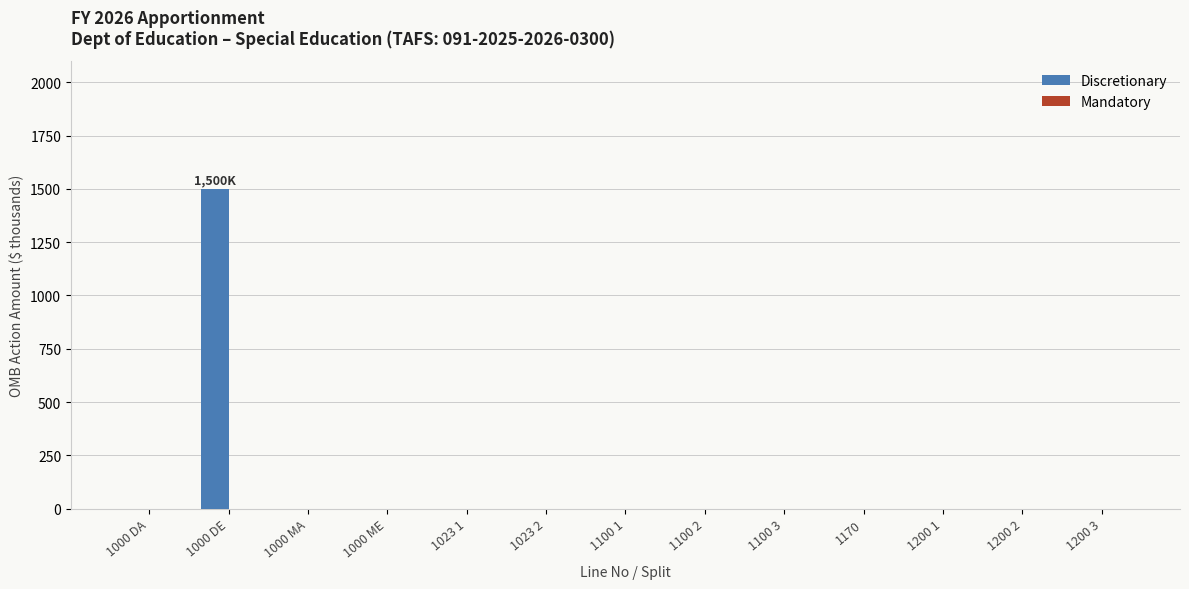

What is the greatest value displayed?

1500